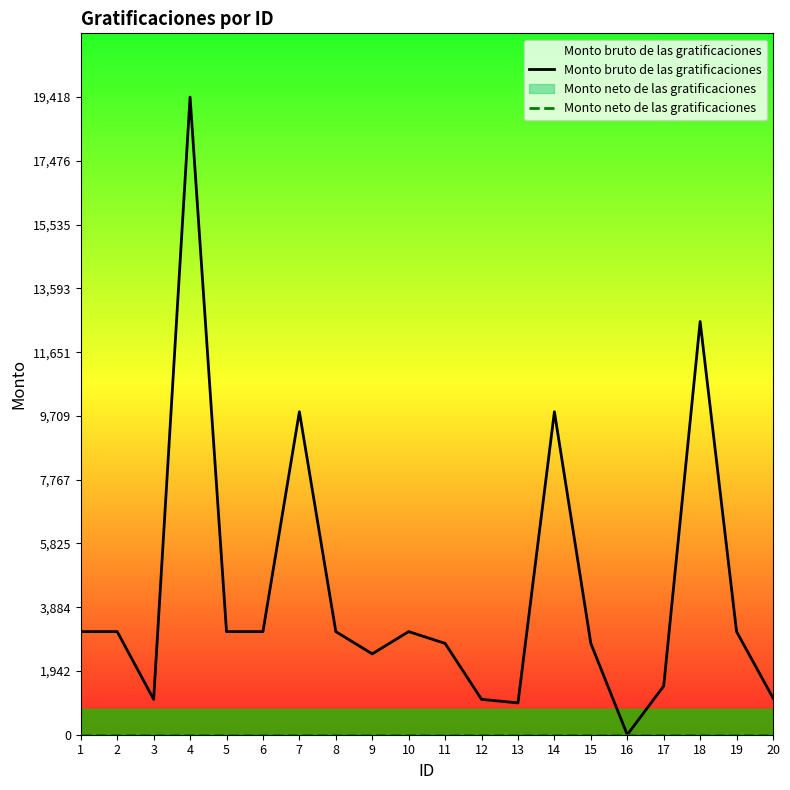

Which series has the widest spread of values?

Monto bruto de las gratificaciones